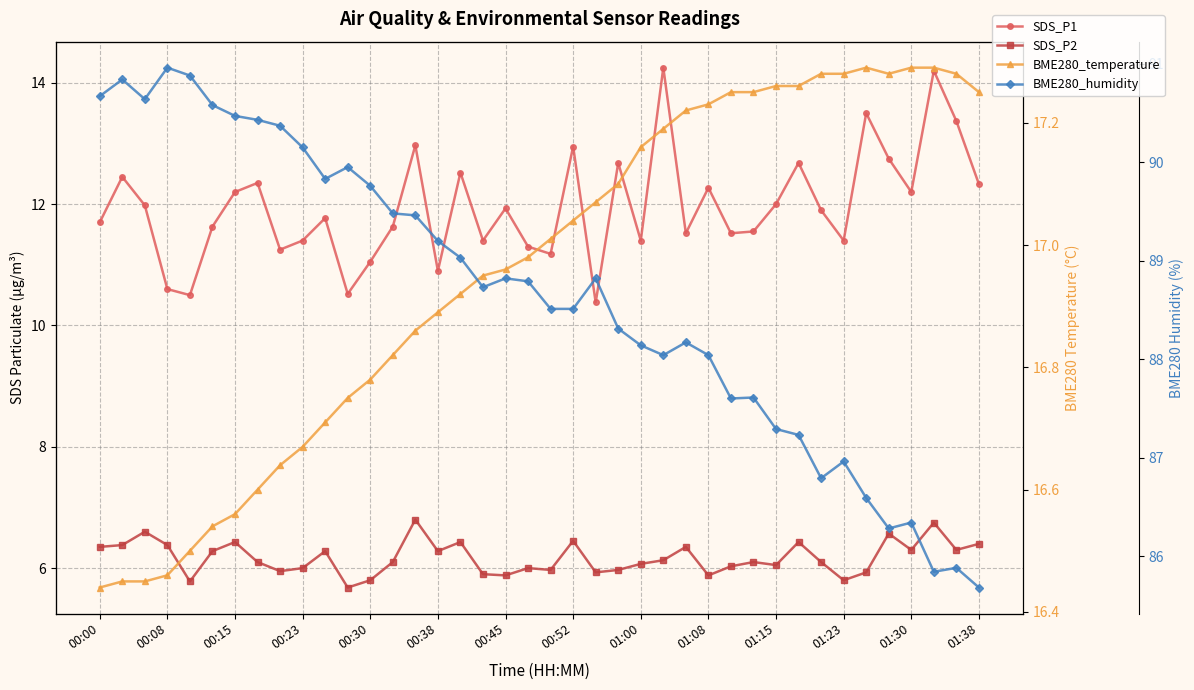

True or false: BME280_temperature and SDS_P2 intersect in this chart.

False